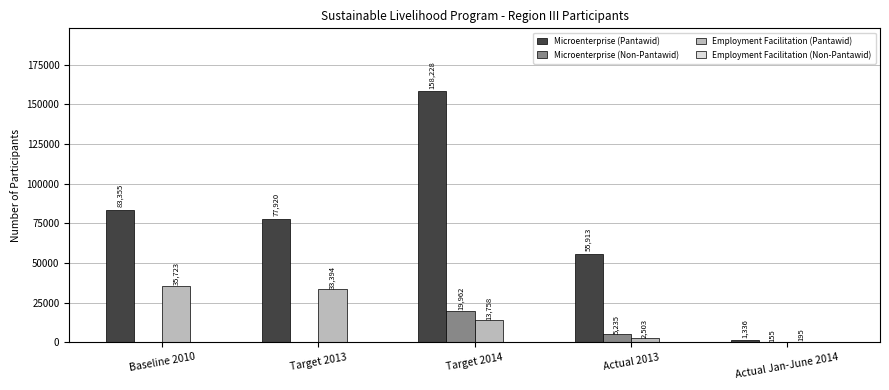

The Microenterprise (Non-Pantawid) series shows 5235 at Actual 2013. True or false?

True